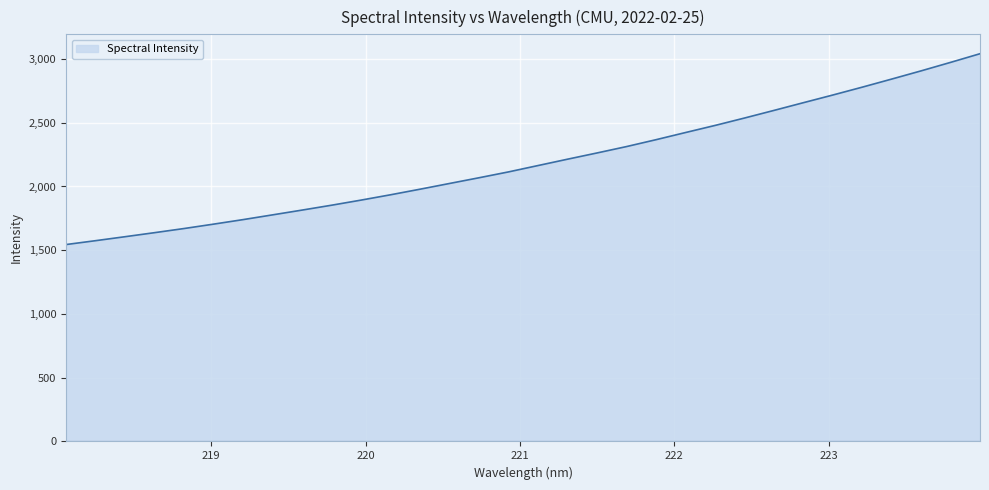

What is the maximum value shown in the chart?

3041.5